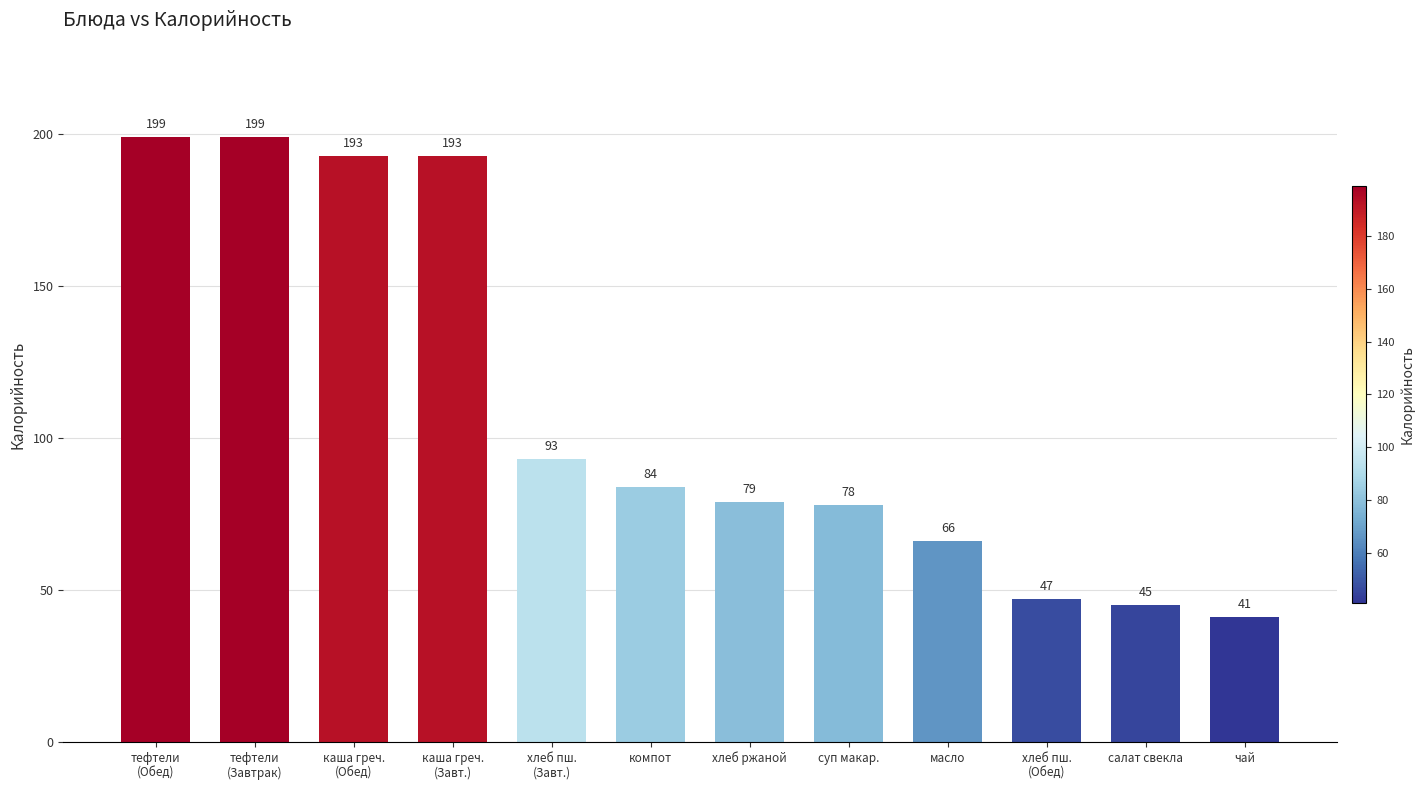

Which has a higher value, хлеб пш.
(Обед) or тефтели
(Завтрак)?

тефтели
(Завтрак)